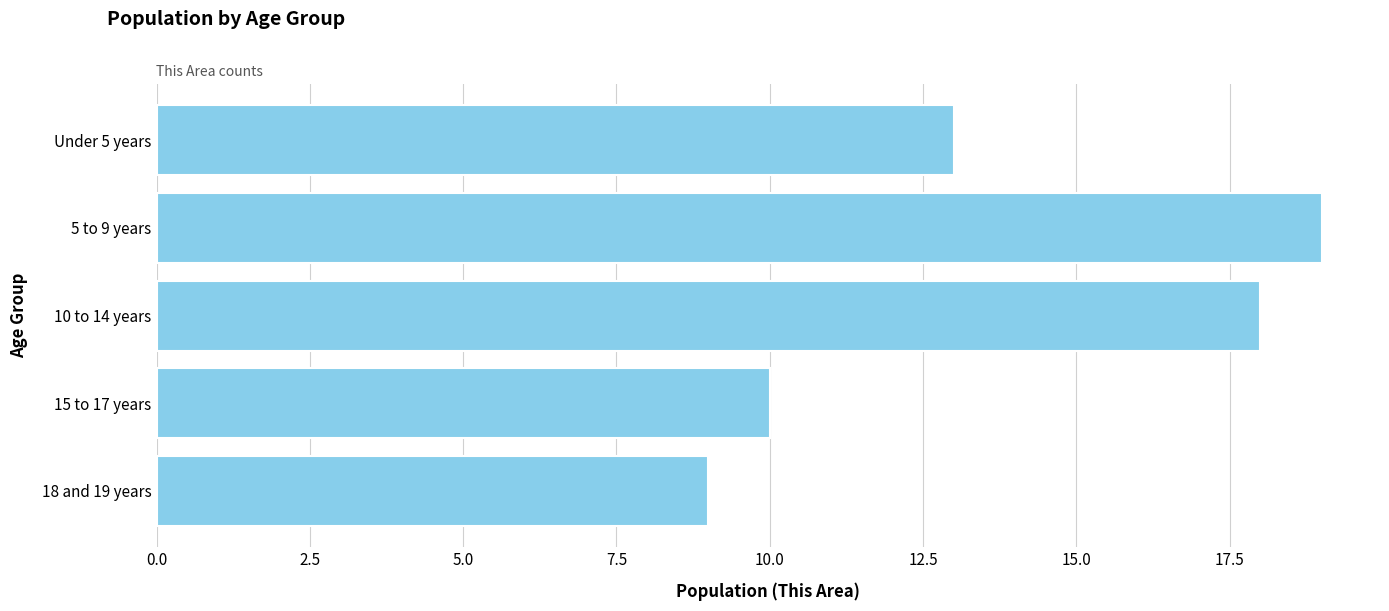

What is the minimum value shown in the chart?

9